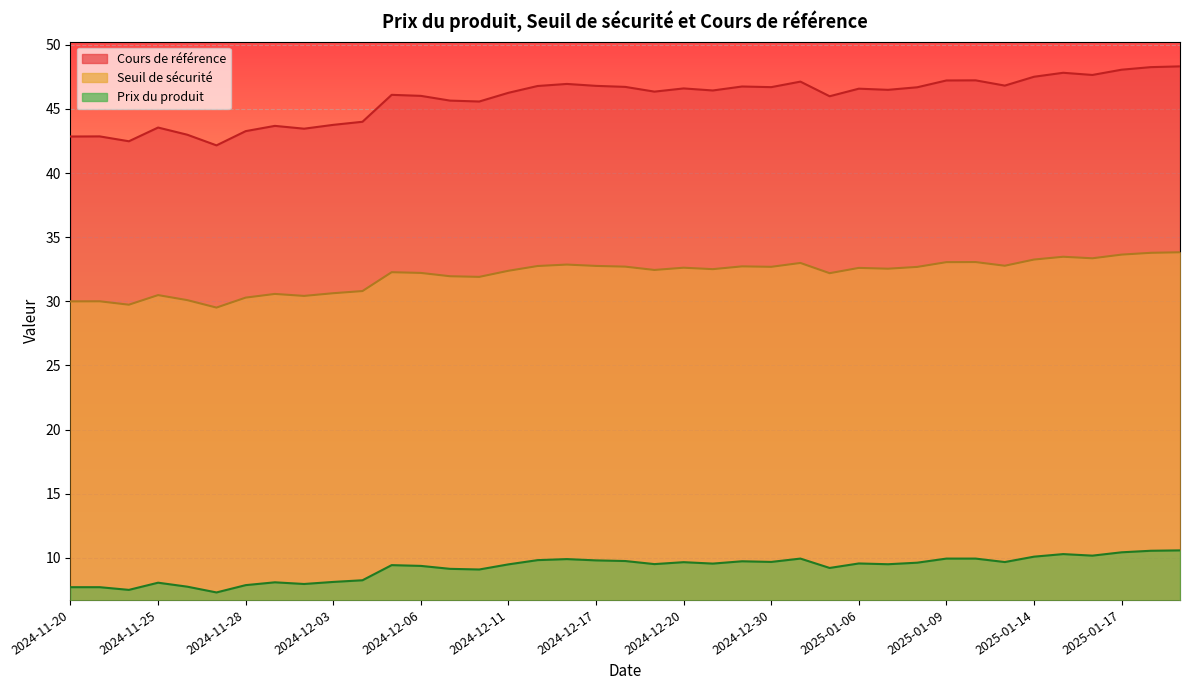

Rank the categories by Prix du produit value from highest to lowest.

2025-01-21, 2025-01-20, 2025-01-17, 2025-01-15, 2025-01-16, 2025-01-14, 2025-01-10, 2025-01-09, 2025-01-02, 2024-12-16, 2024-12-12, 2024-12-17, 2024-12-18, 2024-12-27, 2024-12-30, 2025-01-13, 2024-12-20, 2025-01-08, 2025-01-06, 2024-12-23, 2024-12-19, 2025-01-07, 2024-12-11, 2024-12-05, 2024-12-06, 2025-01-03, 2024-12-09, 2024-12-10, 2024-12-04, 2024-12-03, 2024-11-29, 2024-11-25, 2024-12-02, 2024-11-28, 2024-11-26, 2024-11-21, 2024-11-20, 2024-11-22, 2024-11-27